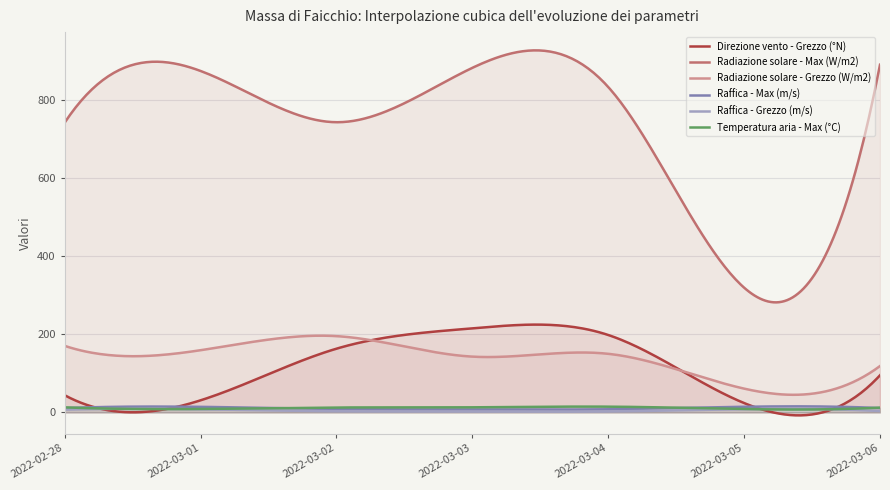

What is the smallest value displayed?

-7.5